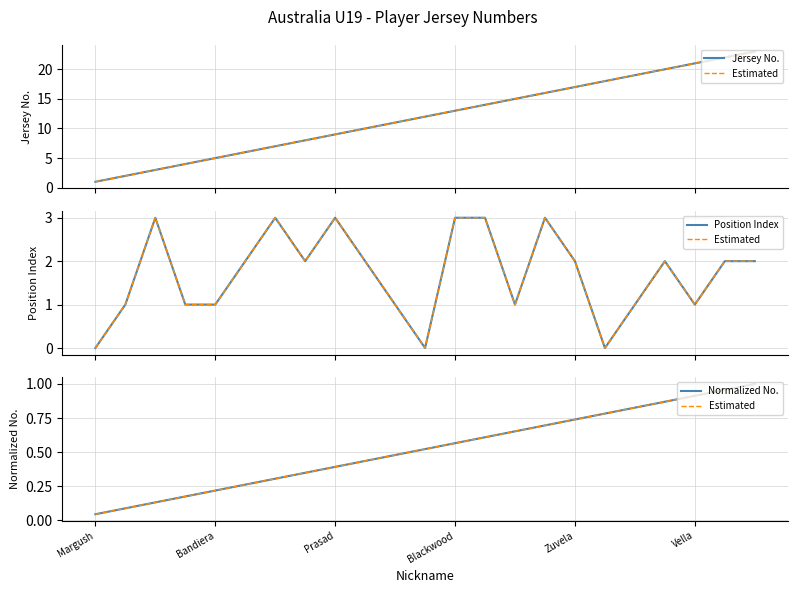

What is the sum of all Normalized No. values?

12.0